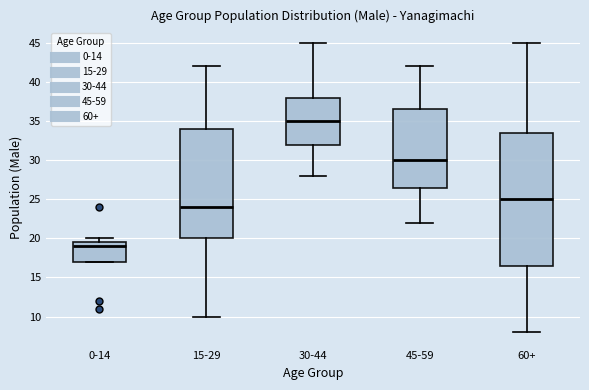

Comparing the boxes themselves (not the whiskers), which one is the tallest?

60+